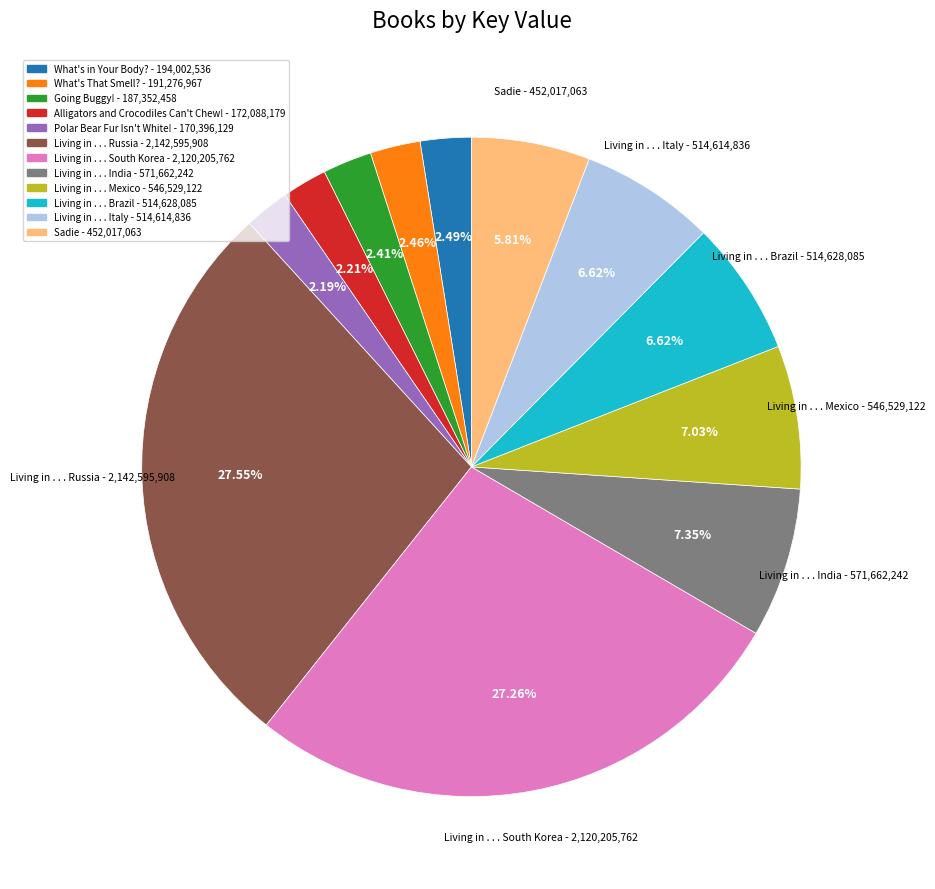

Does Living in . . . Russia account for over 50% of the chart?

No